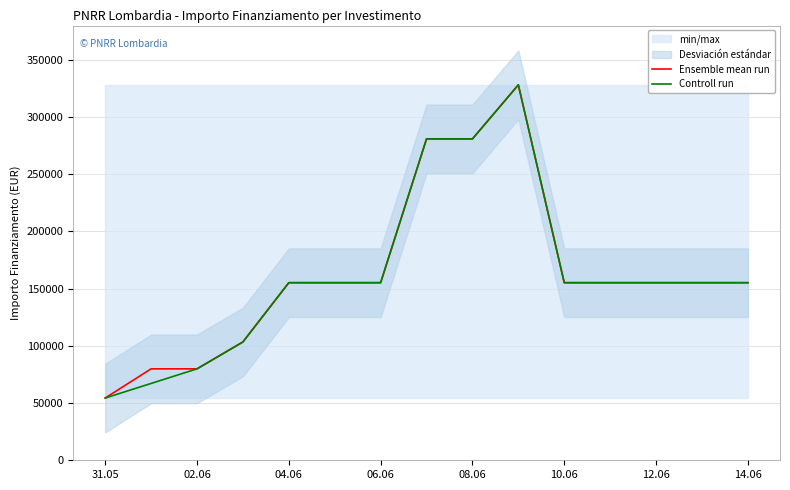

Reading right to left, list all the values displayed in this chart.

Ensemble mean run: 155234	155234	155234	155234	155234	328160	280932	280932	155234	155234	155234	103444	79922	79922	54412
Controll run: 155234	155234	155234	155234	155234	328160	280932	280932	155234	155234	155234	103444	79922	67167	54412